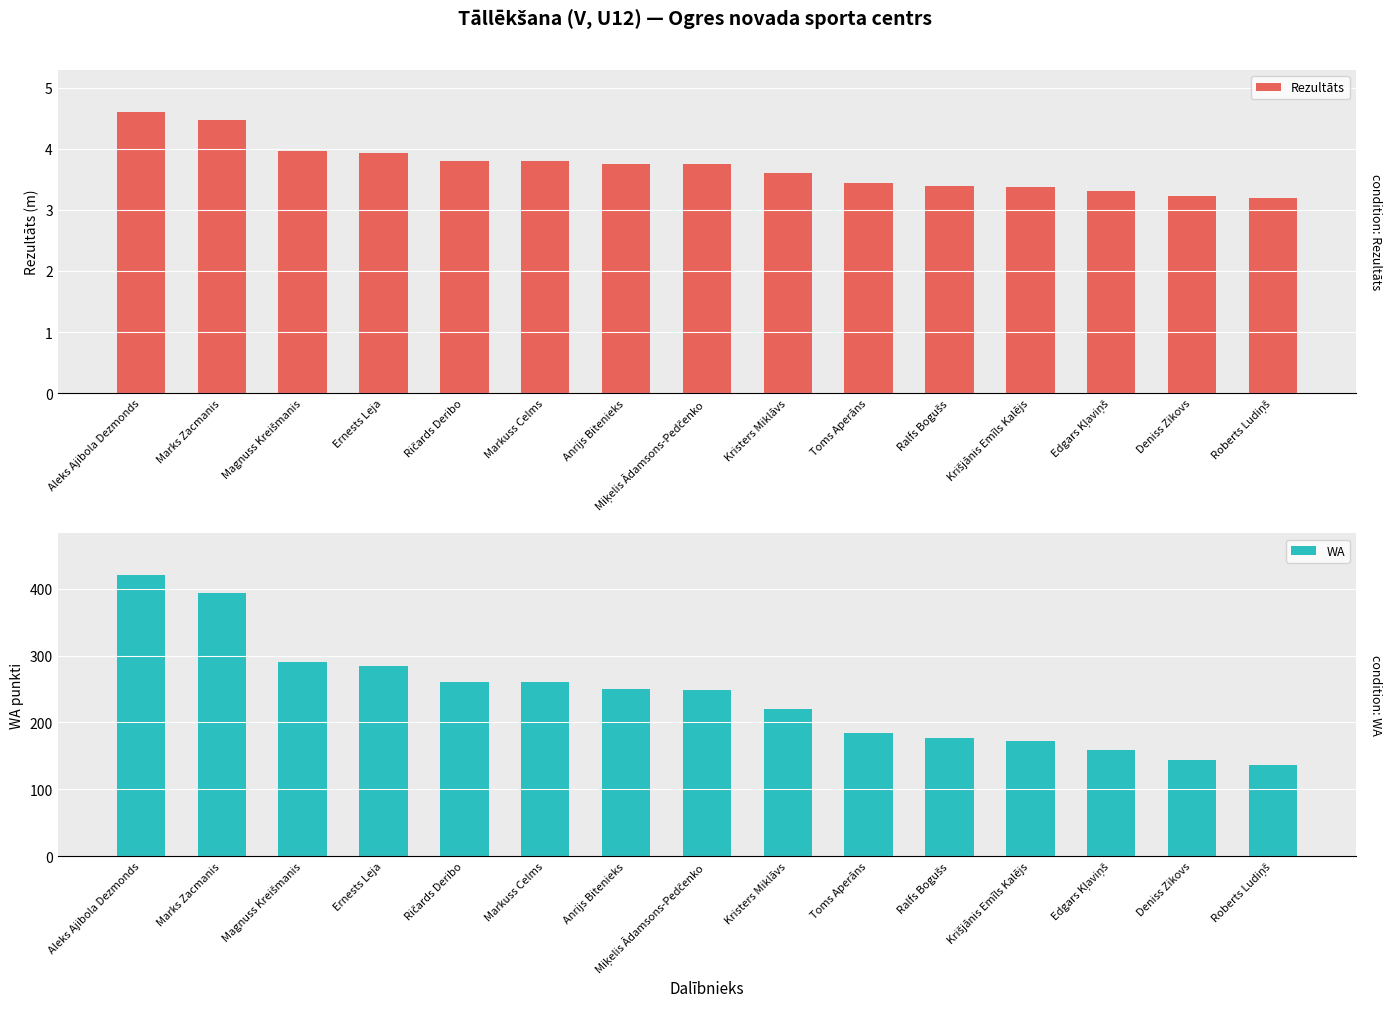

Which label corresponds to the largest value in the chart?

Aleks Ajibola Dezmonds